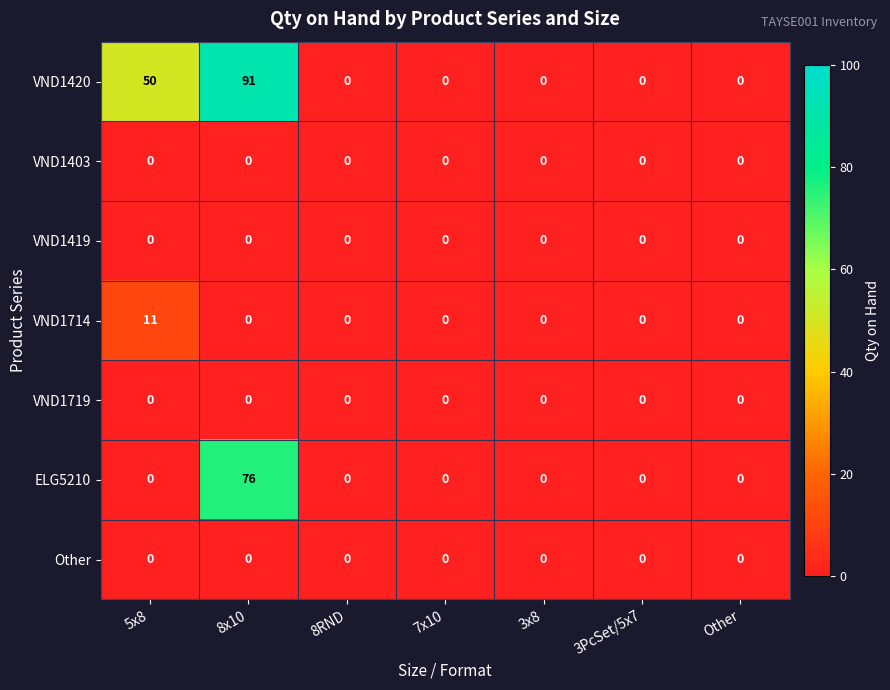

Which series changed the most between 8x10 and 8RND?

VND1420